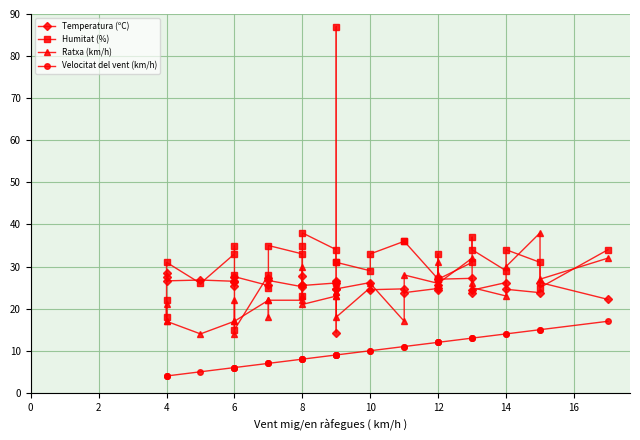

How many data points does each series have?

36